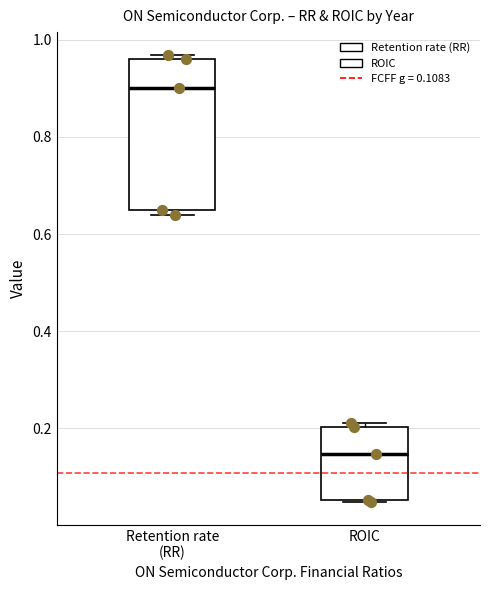

Where is the lower edge of the box for ROIC on the y-axis? The values are not printed on the chart, so give them approximately, as read against the axis.

0.06